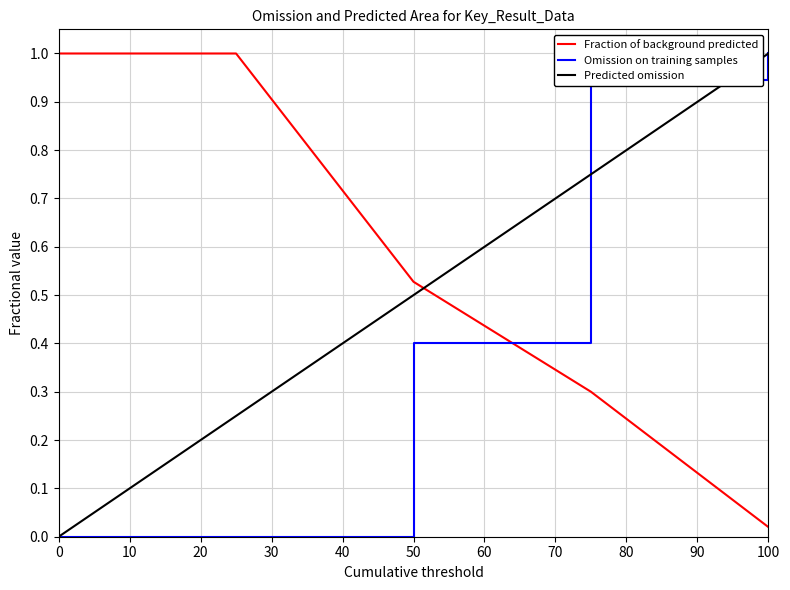

True or false: Fraction of background predicted and Predicted omission intersect in this chart.

True